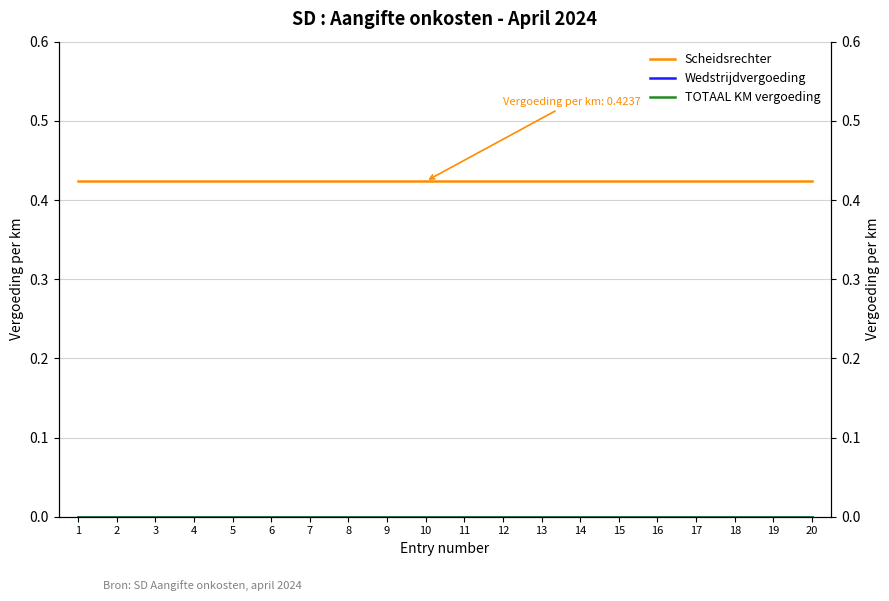

Between 18 and 10, which is larger?

18